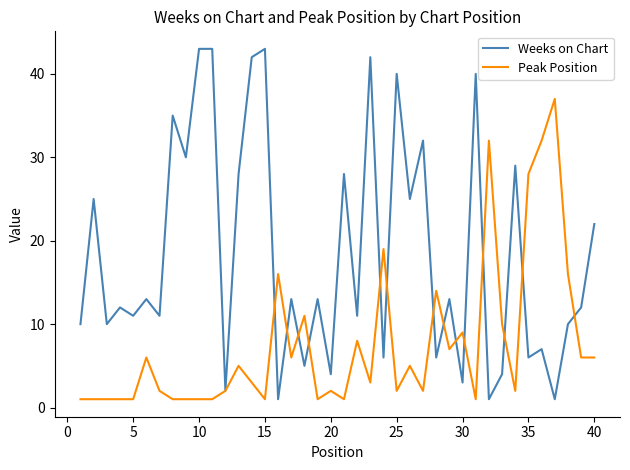

Does the chart display data point markers on the line(s)?

No